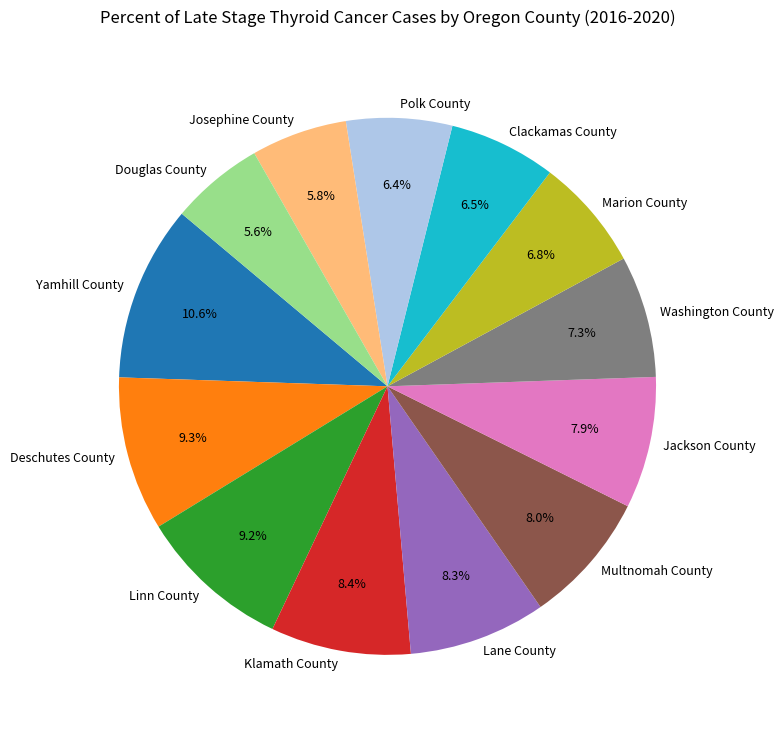

Is it true that Linn County is 9% of the pie?

True